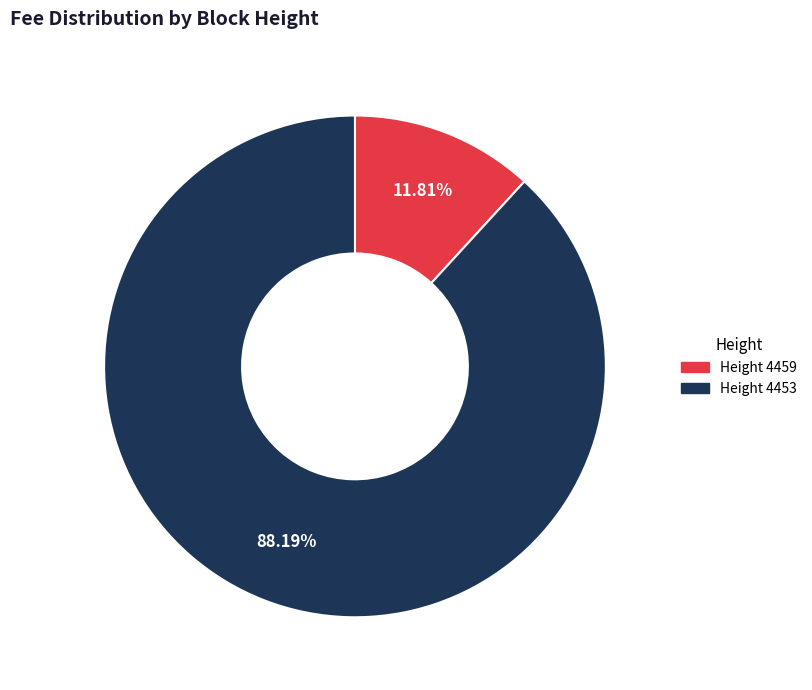

Does any single category account for the majority?

Yes